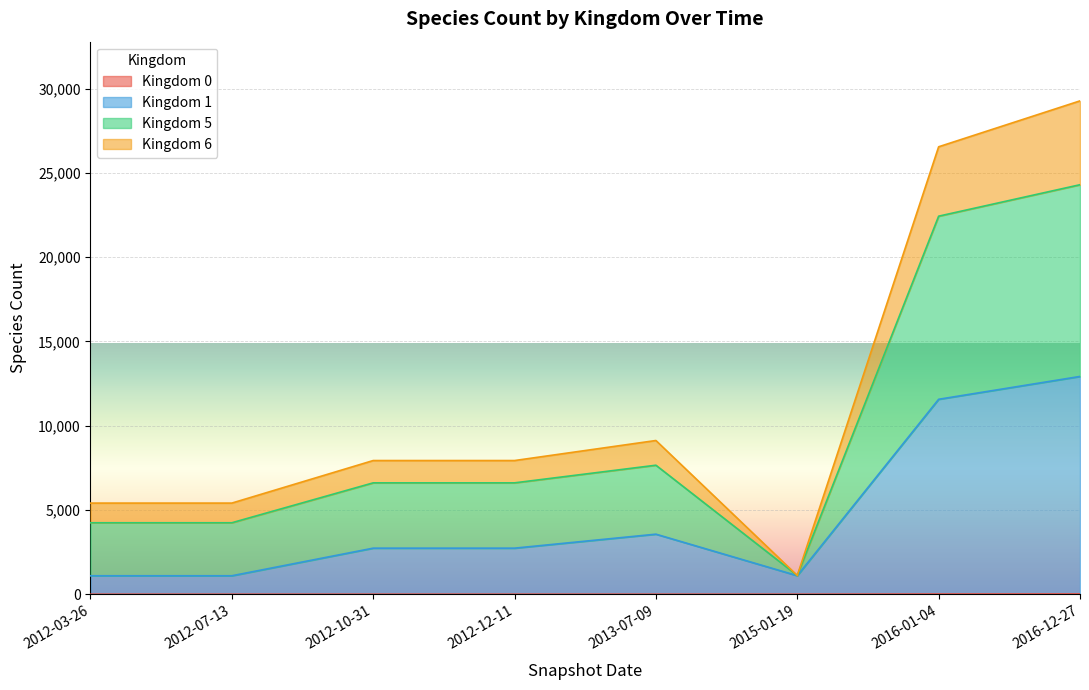

What is the label of the 7th point from the right?

2012-07-13